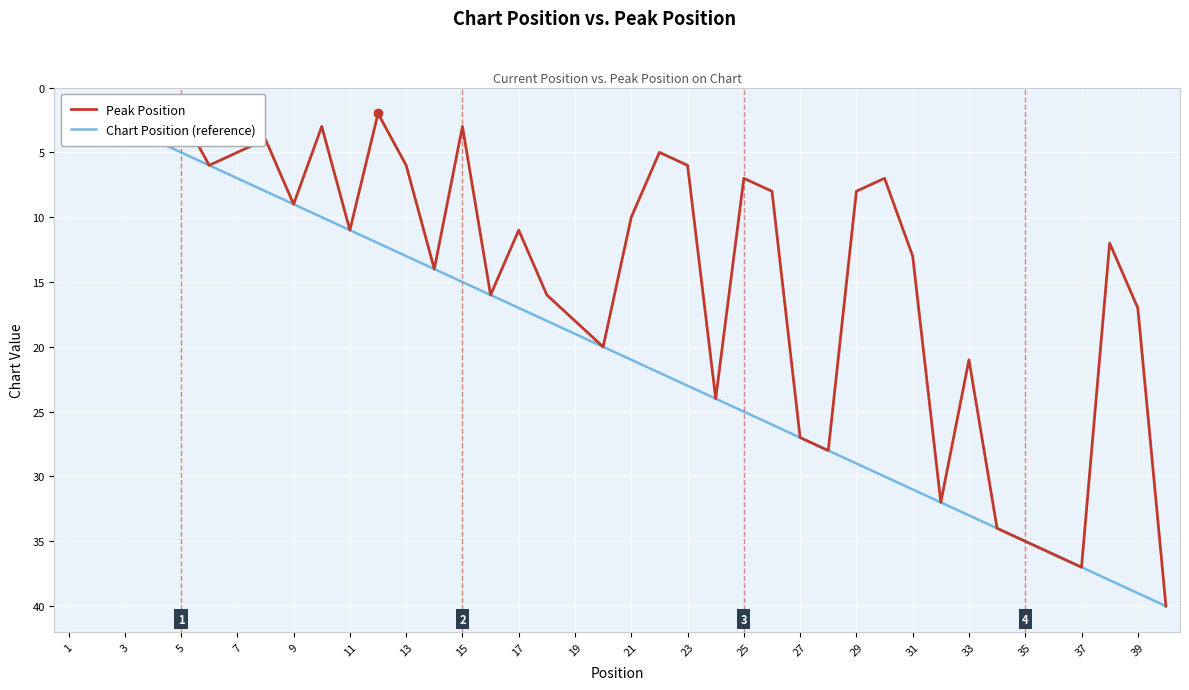

What is the maximum value shown in the chart?

40